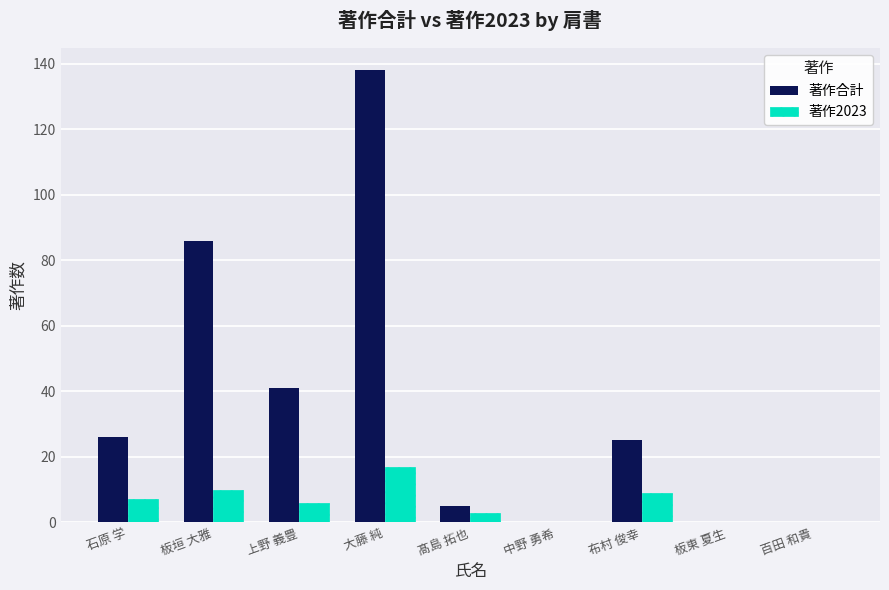

Are the bars horizontal?

No